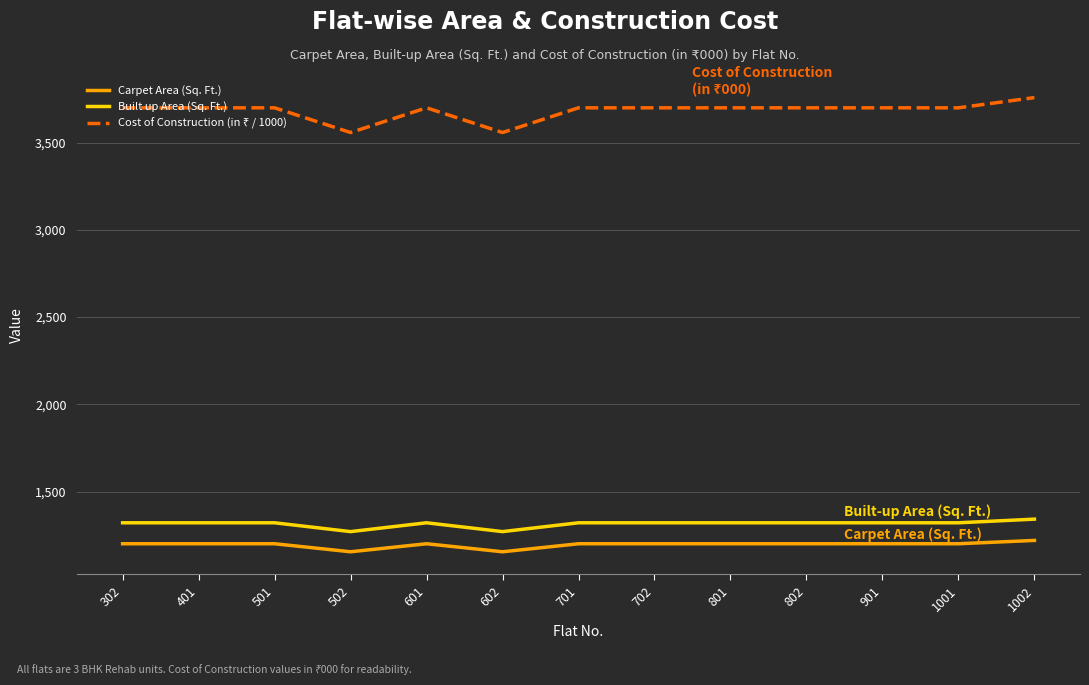

How many categories are shown in the chart?

13